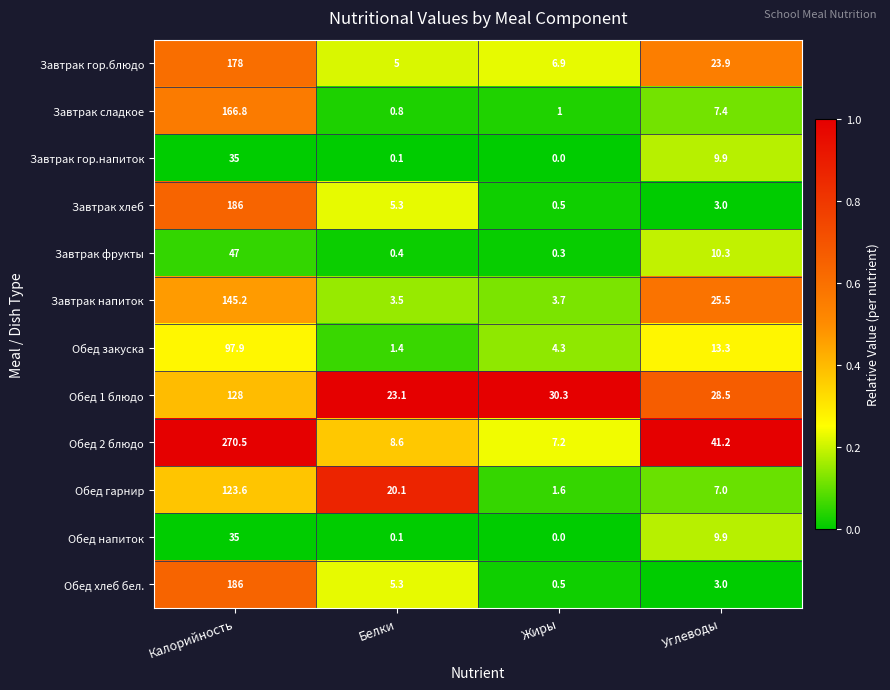

Which series has the largest total across all categories?

Обед 2 блюдо